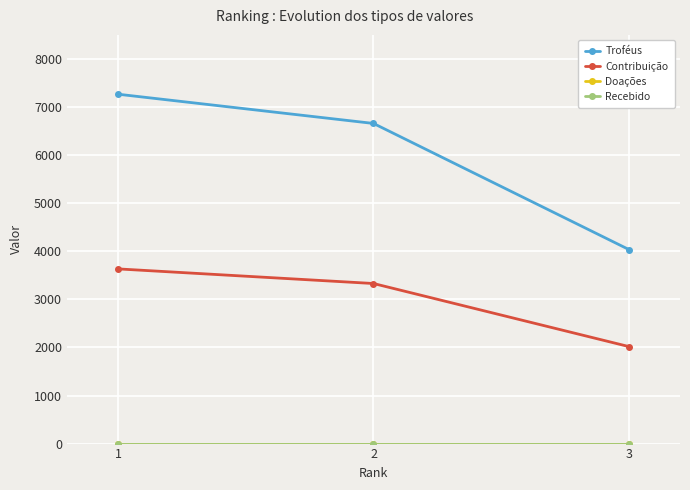

How many lines are shown in the chart?

4